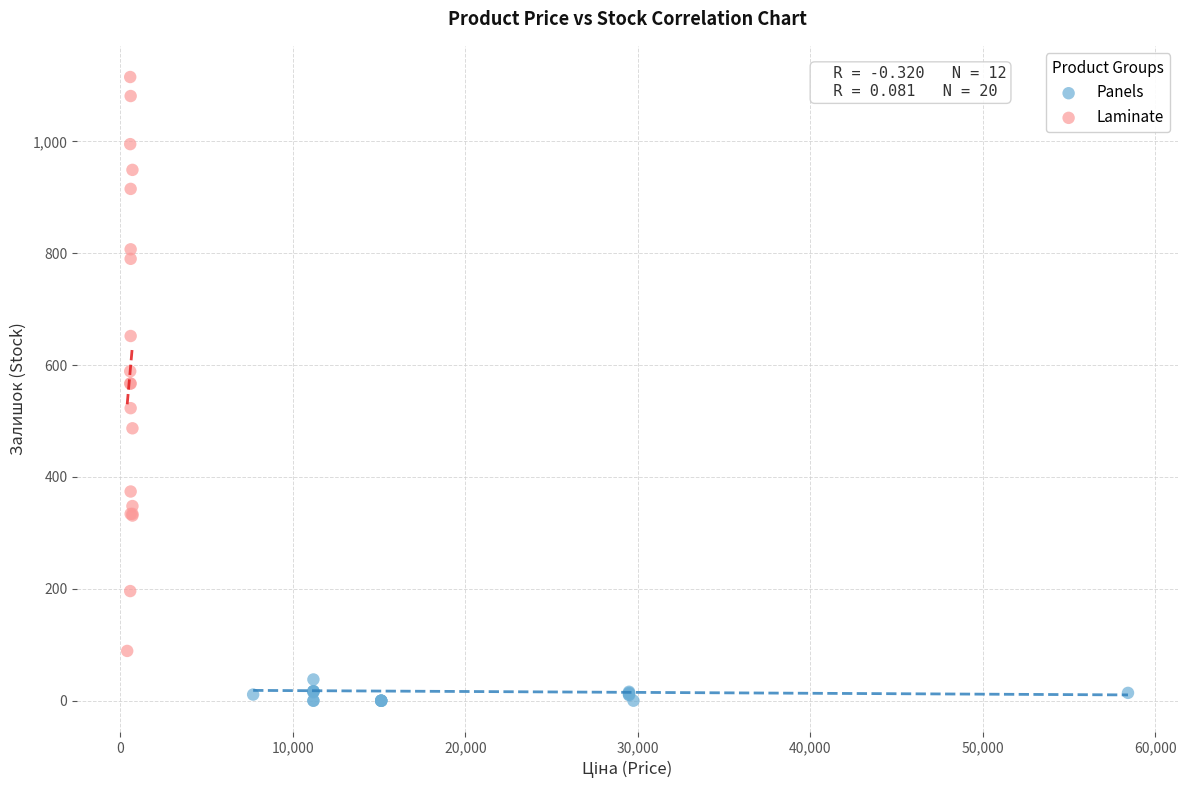

Which series reaches the maximum Y coordinate?

Laminate